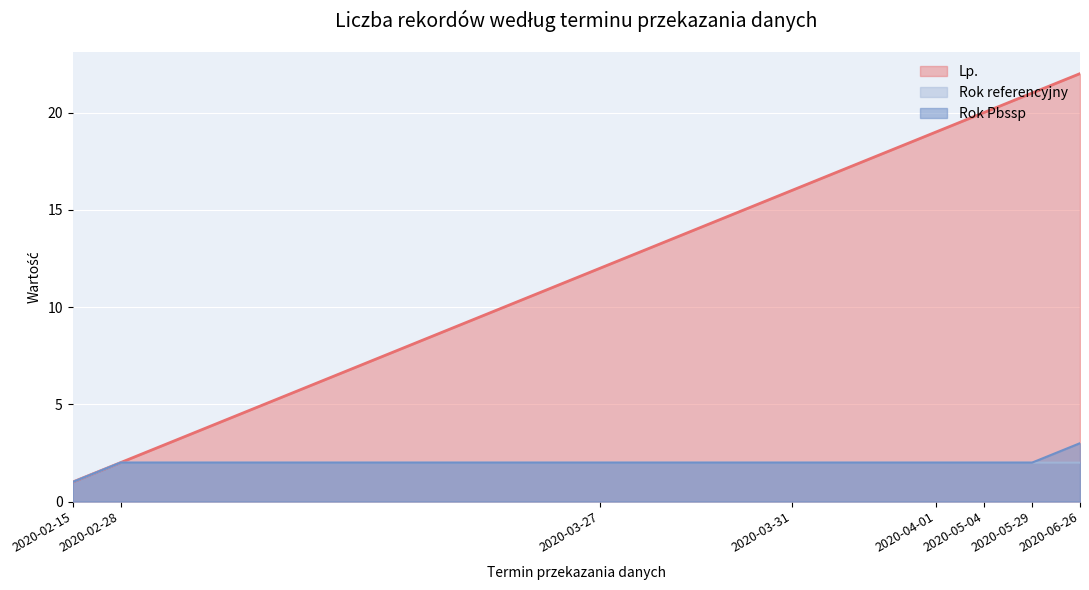

Between 2020-04-01 and 2020-06-26, which is larger?

2020-06-26